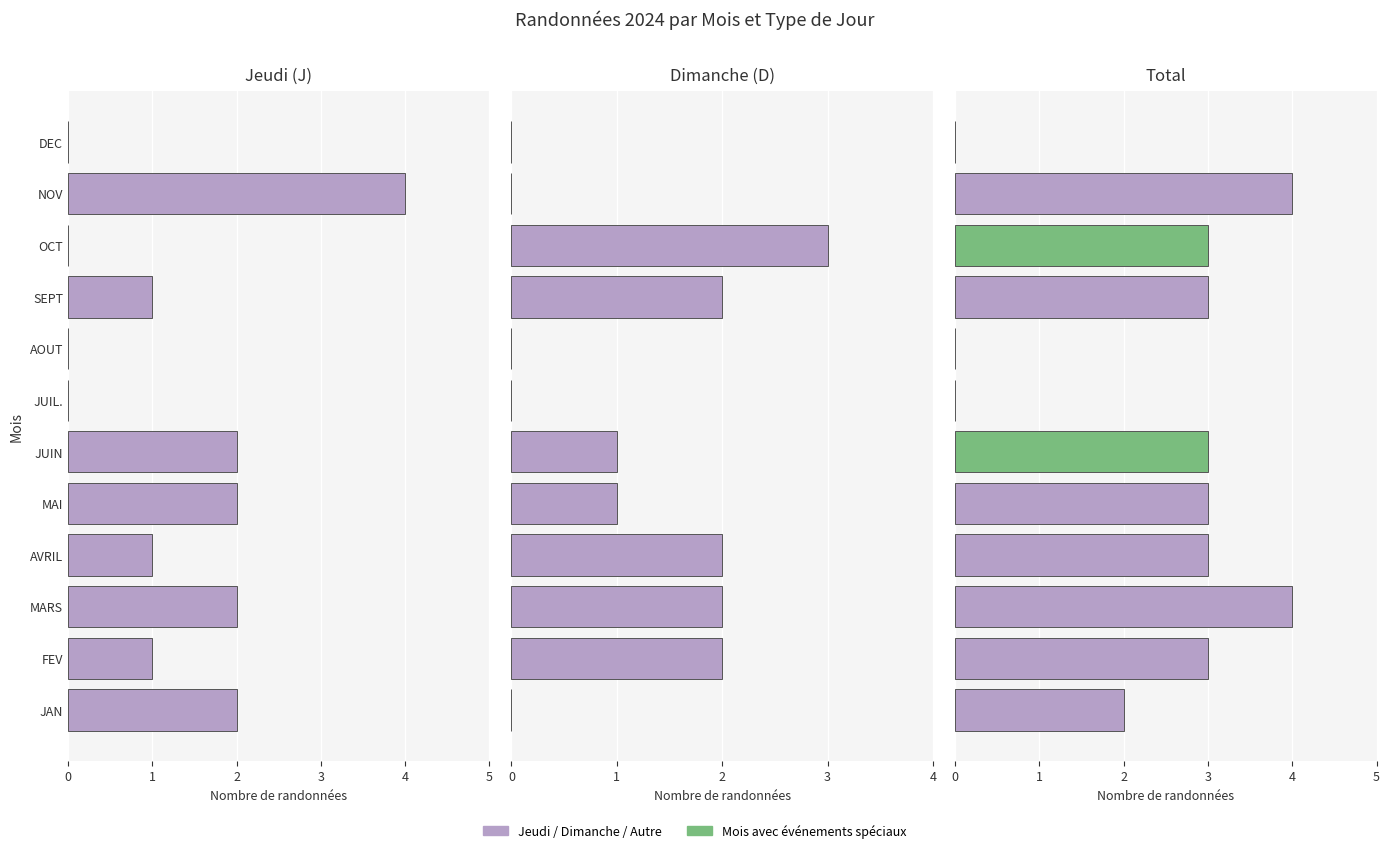

How many groups of bars are there?

12